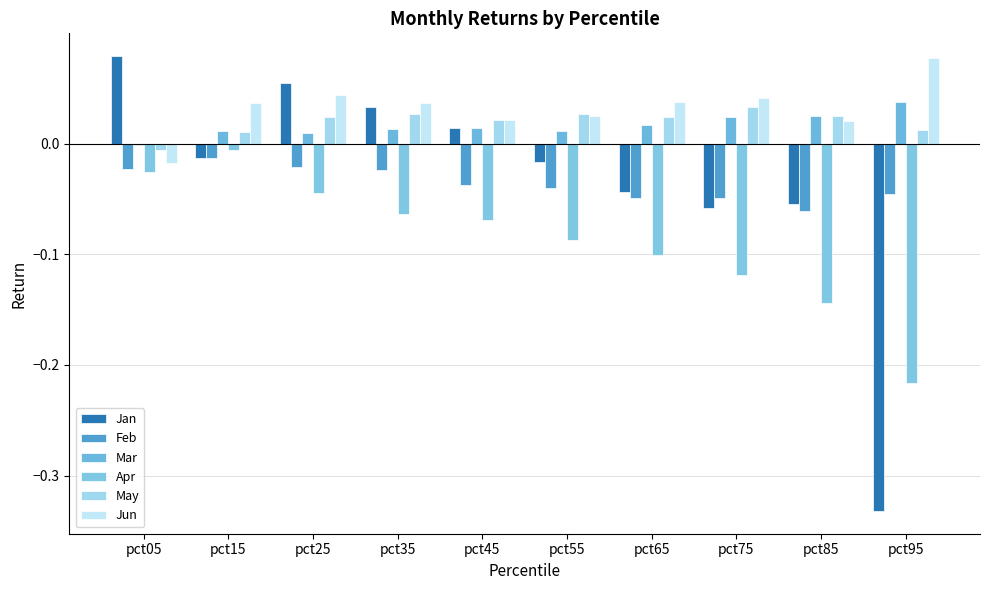

Does the chart contain stacked bars?

No